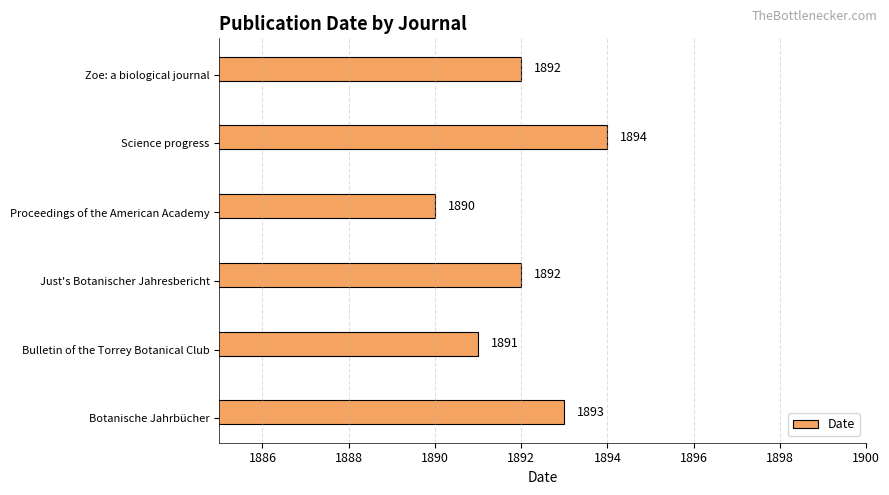

How many distinct data groups are displayed?

1